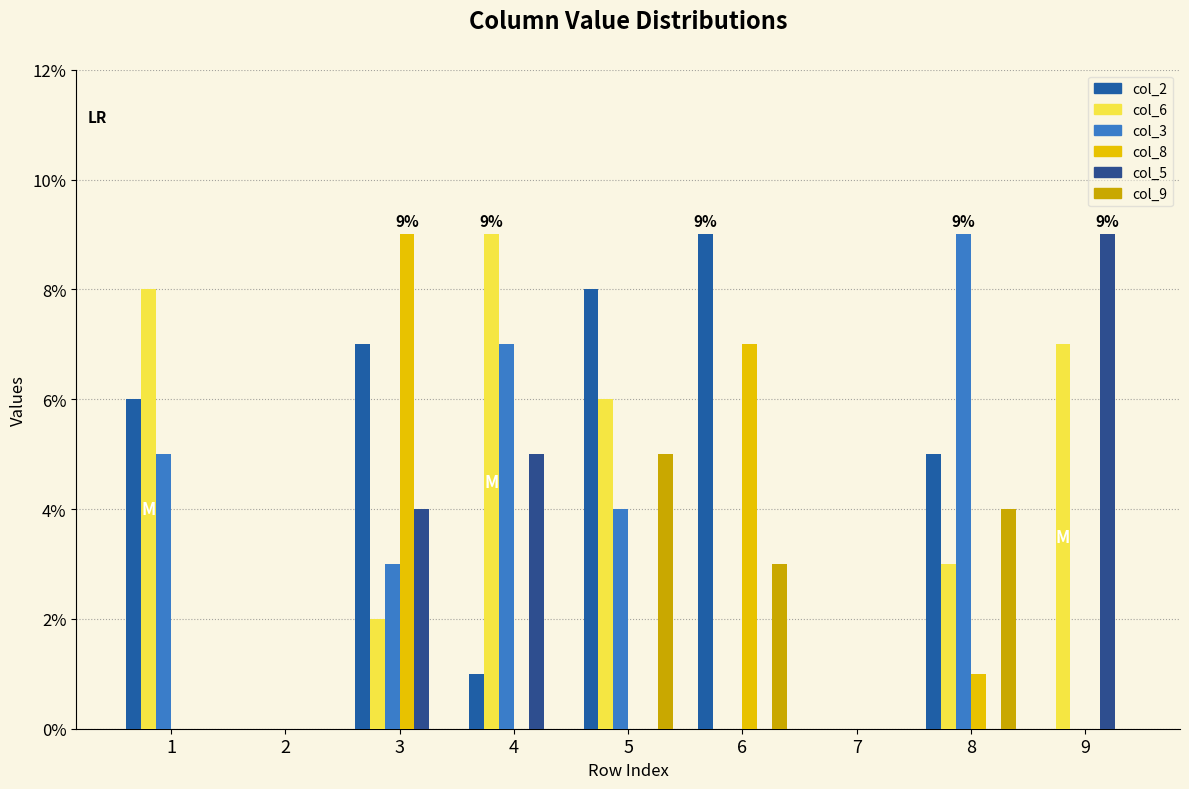

Count the number of data series in this chart.

6